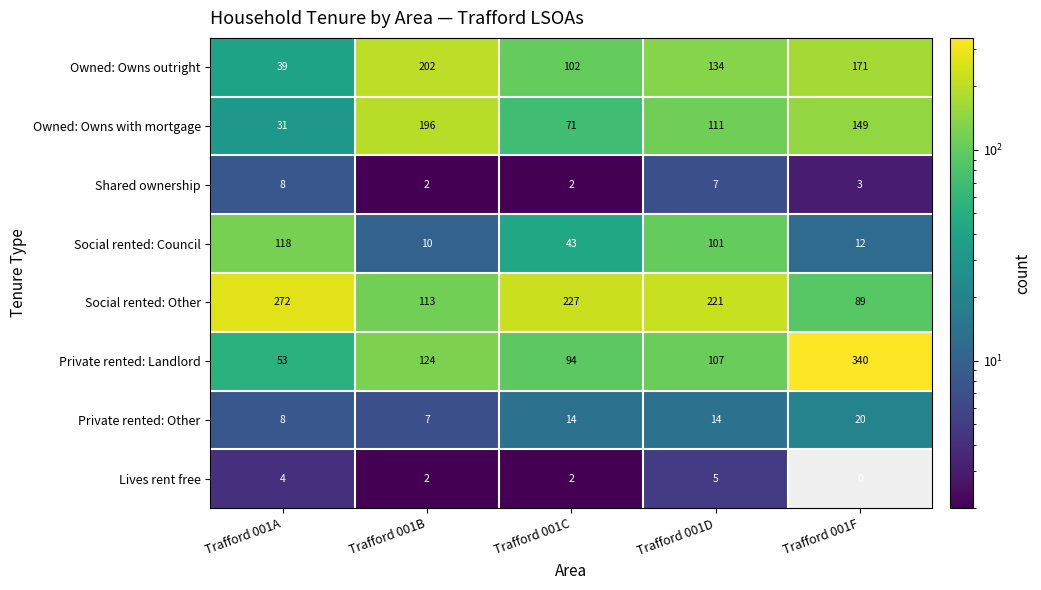

Where is Owned: Owns with mortgage nearest to the value 113?

Trafford 001D